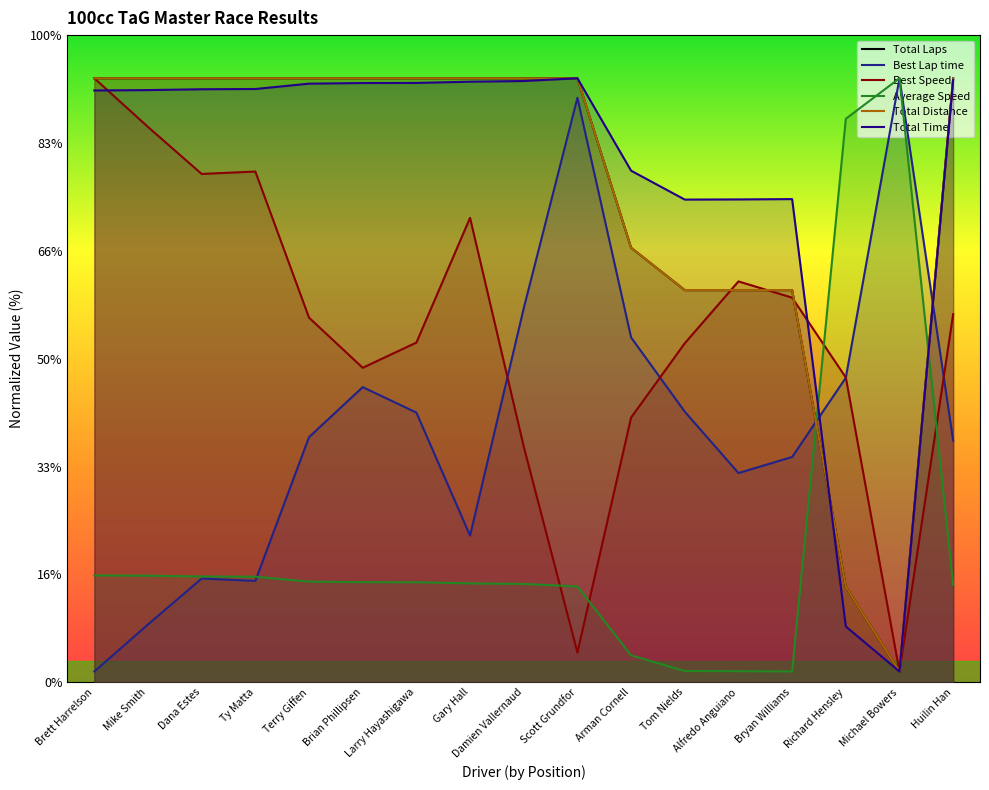

How many distinct data groups are displayed?

6